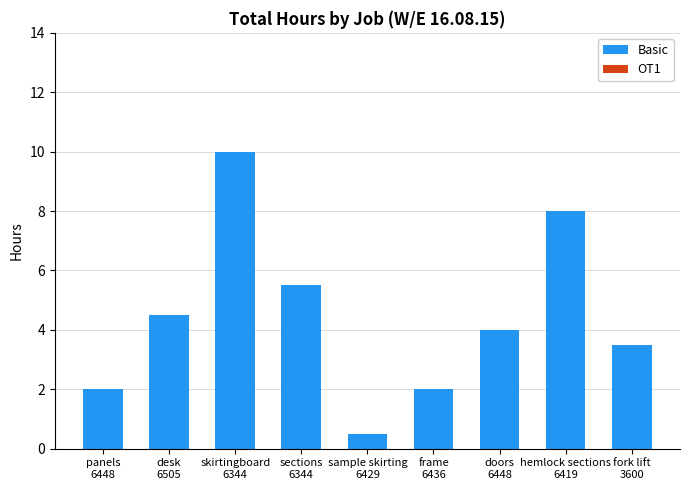

What is the maximum value shown in the chart?

10.0